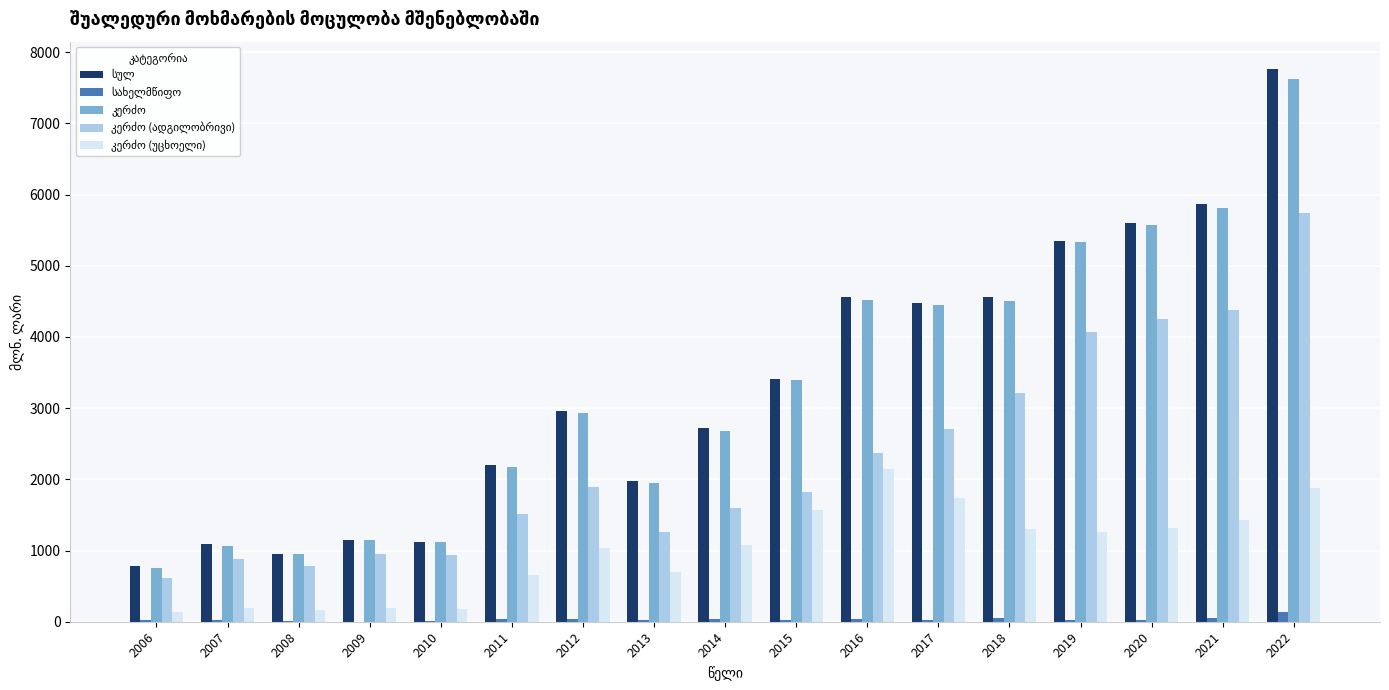

What is the greatest value displayed?

7760.8